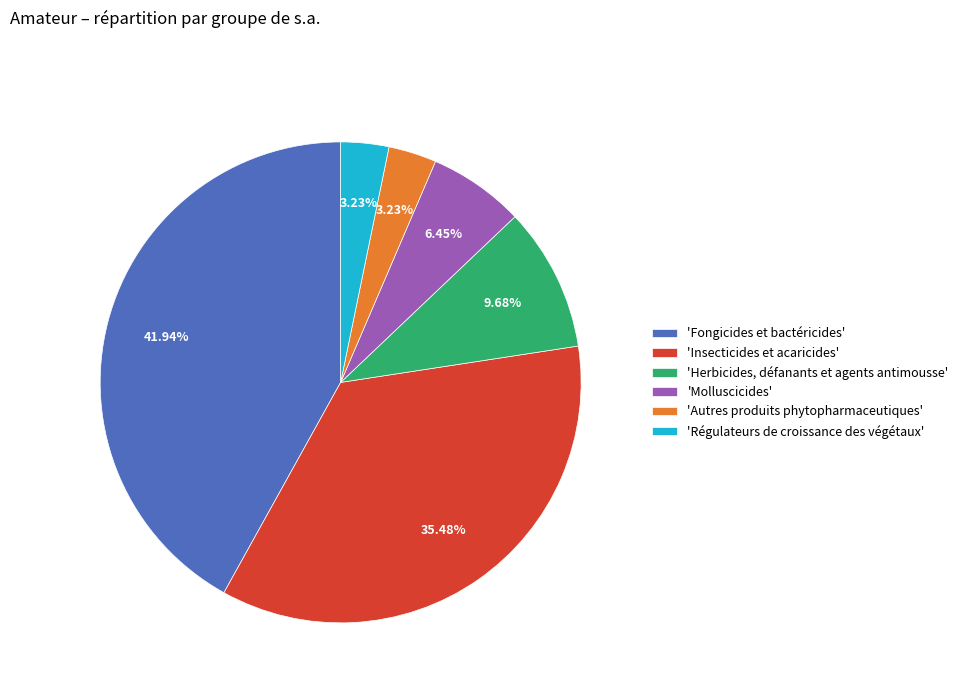

Which has a higher value, 'Régulateurs de croissance des végétaux' or 'Herbicides, défanants et agents antimousse'?

'Herbicides, défanants et agents antimousse'